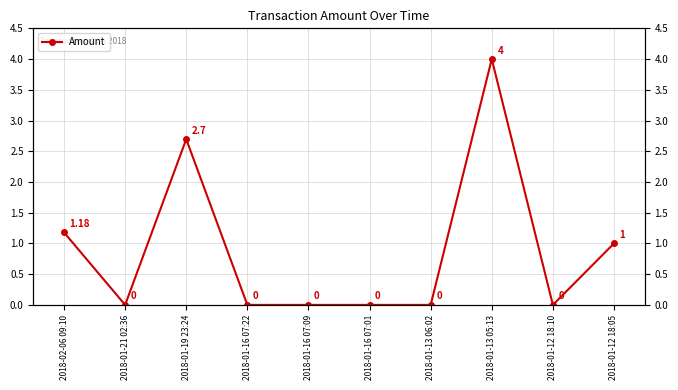

What position from the right is 2018-01-13 05:13?

3